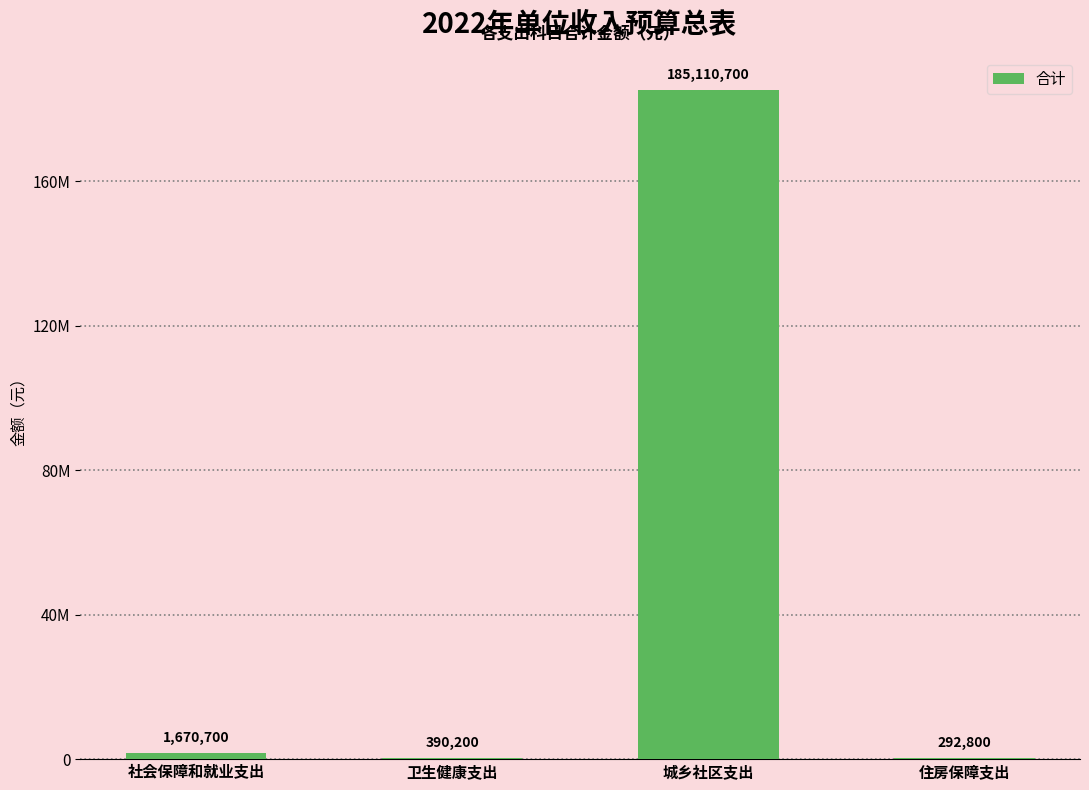

What is the sum of all values?

187464400